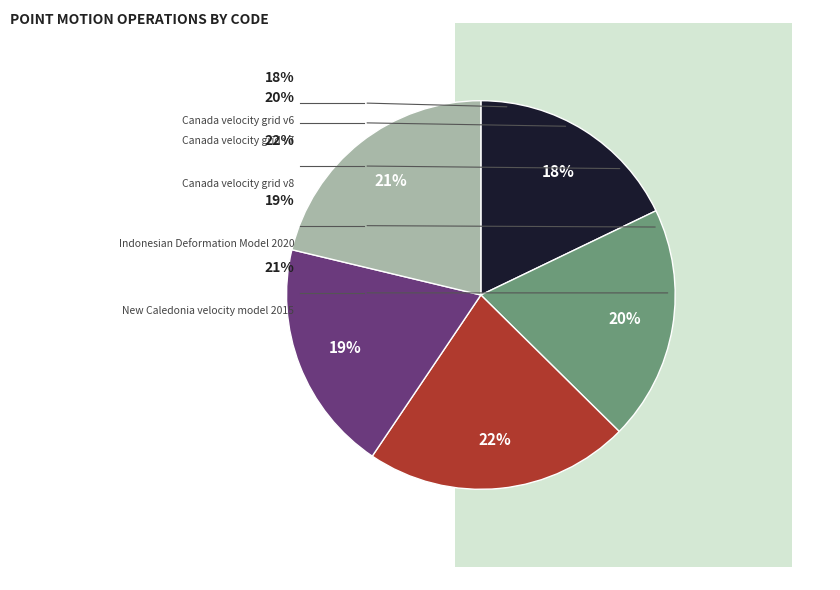

What is the total percentage of New Caledonia velocity model 2015 and Canada velocity grid v7?

40.8%